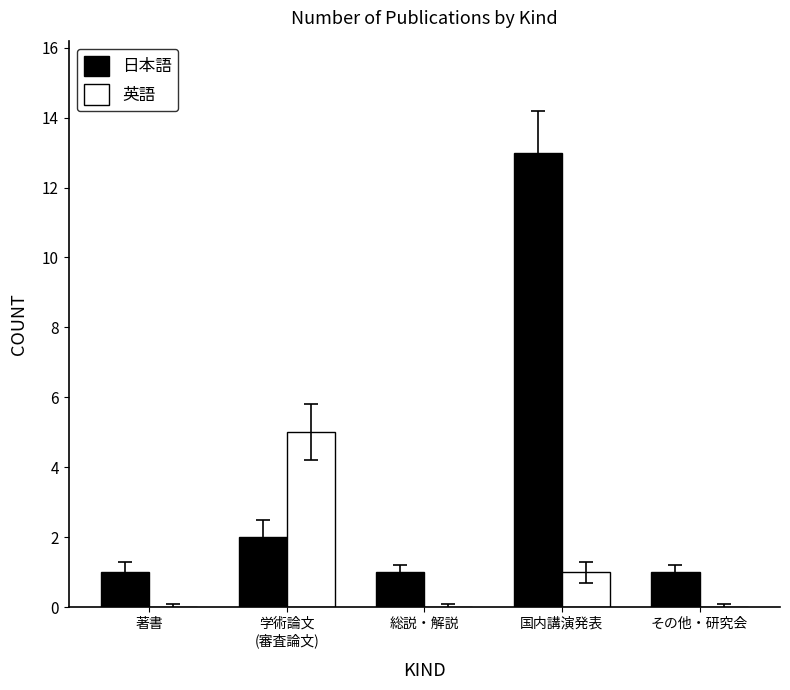

The value of 日本語 at 総説・解説 is 2. True or false?

False